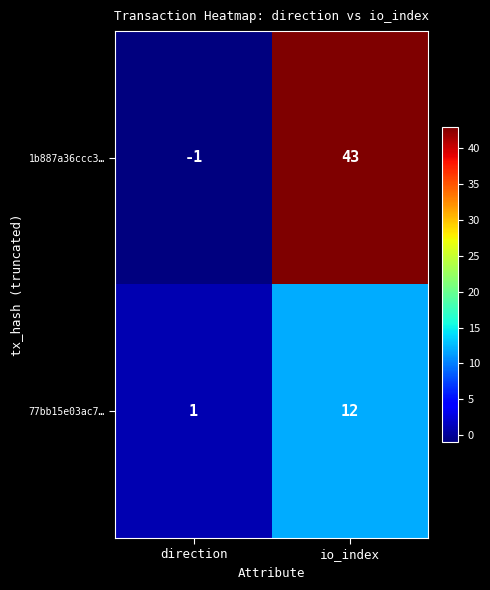

How many values in the 1b887a36ccc3… series are below 43?

1